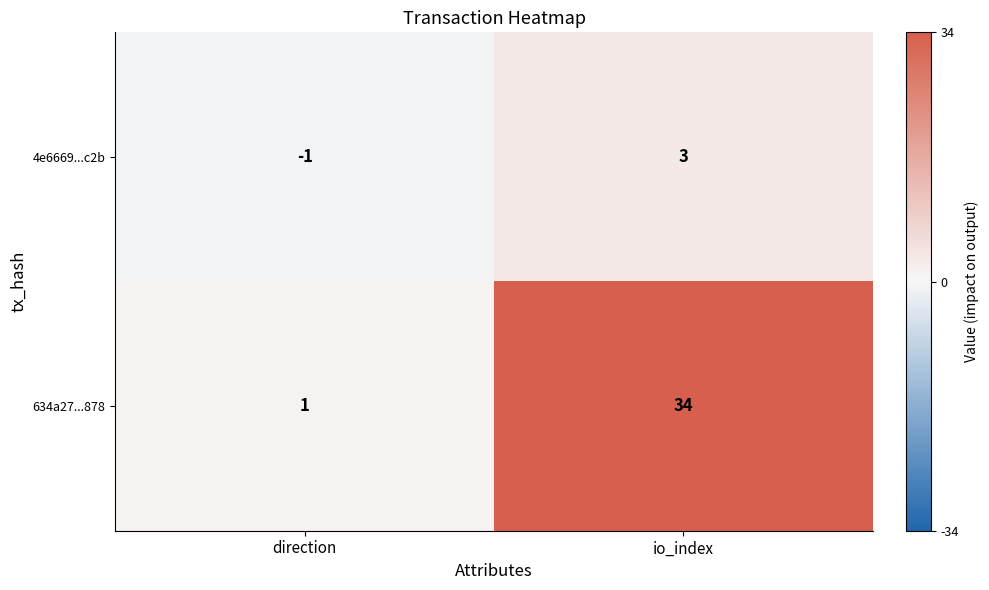

At io_index, list the series in order from largest to smallest.

634a27...878, 4e6669...c2b